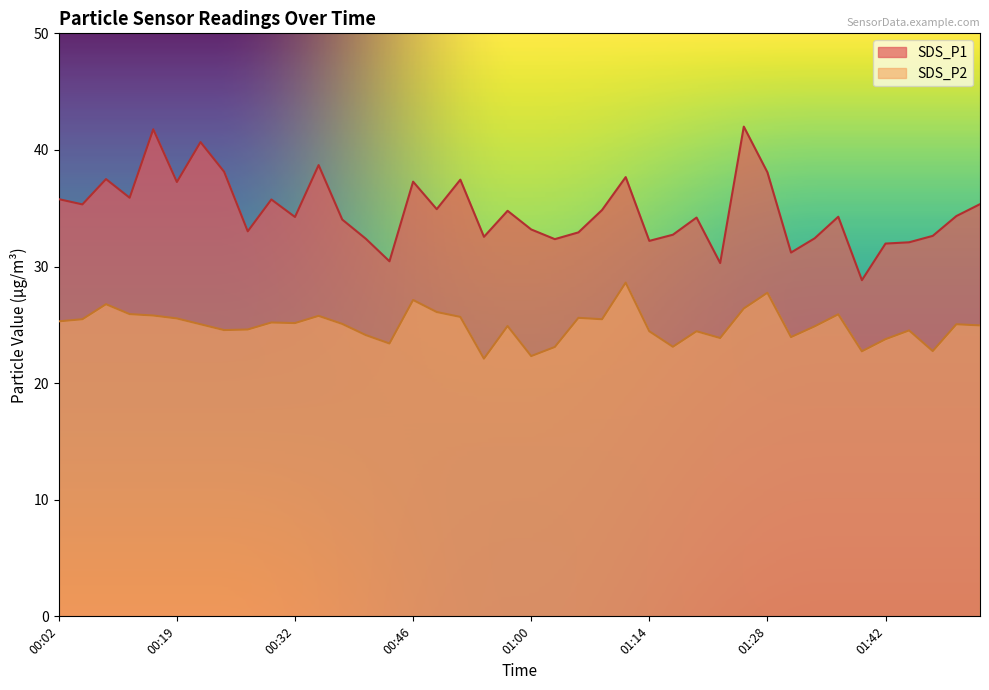

What is the sum of all SDS_P1 values?

1391.5